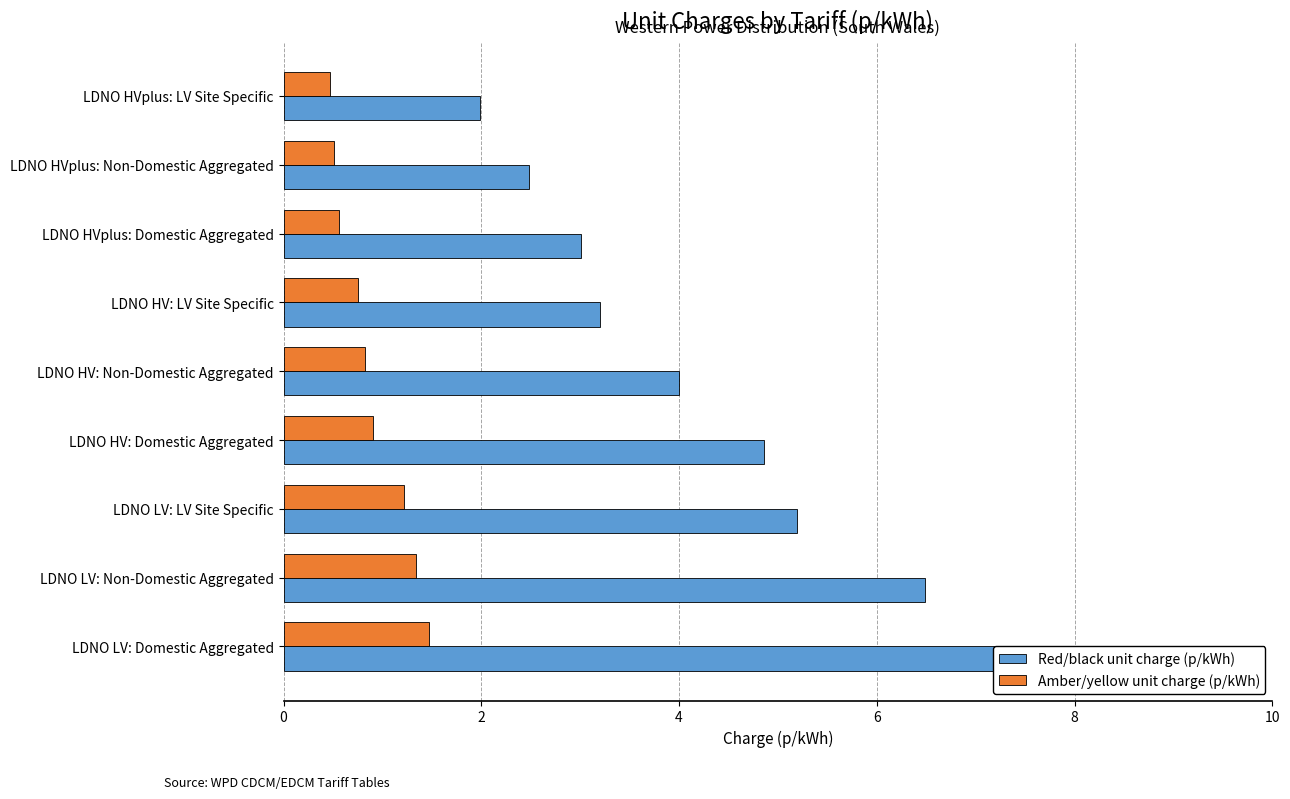

Read the Red/black unit charge (p/kWh) value at LDNO HV: Domestic Aggregated.

4.9